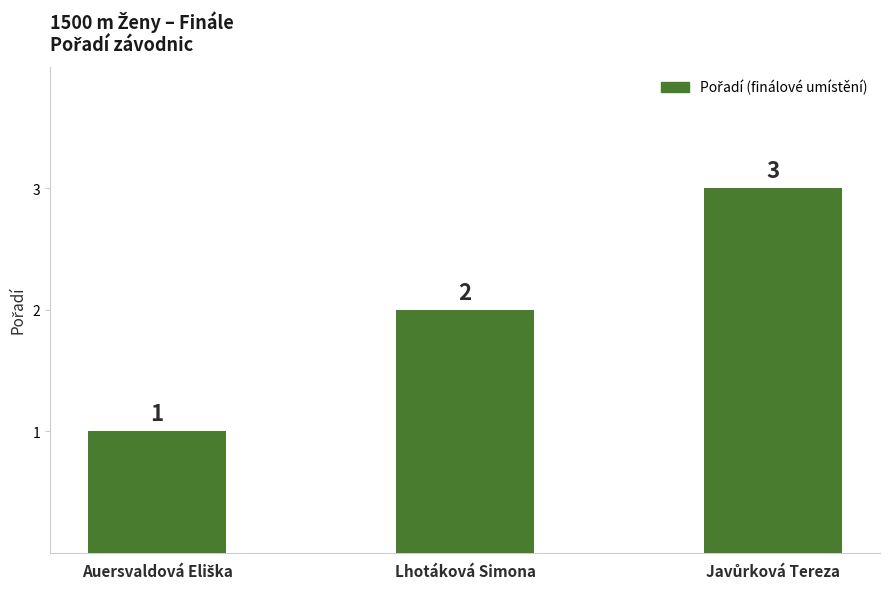

At which label is the value closest to 2?

Lhotáková Simona